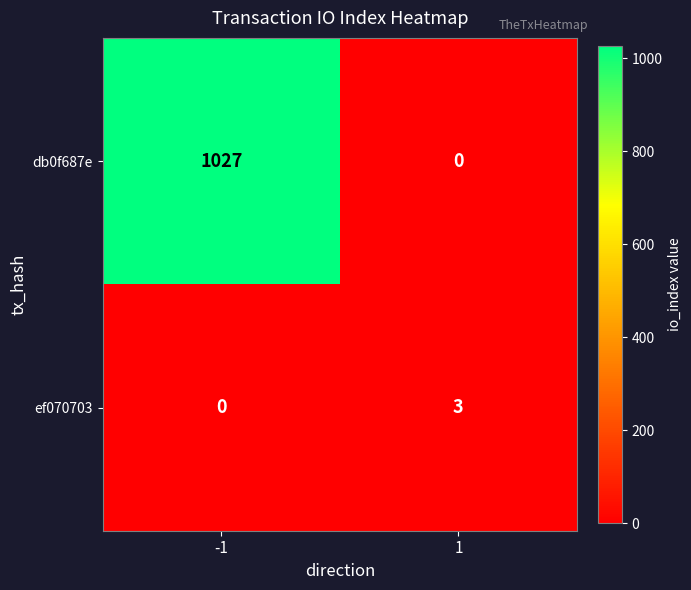

List the series in order of their overall mean, lowest first.

ef070703, db0f687e